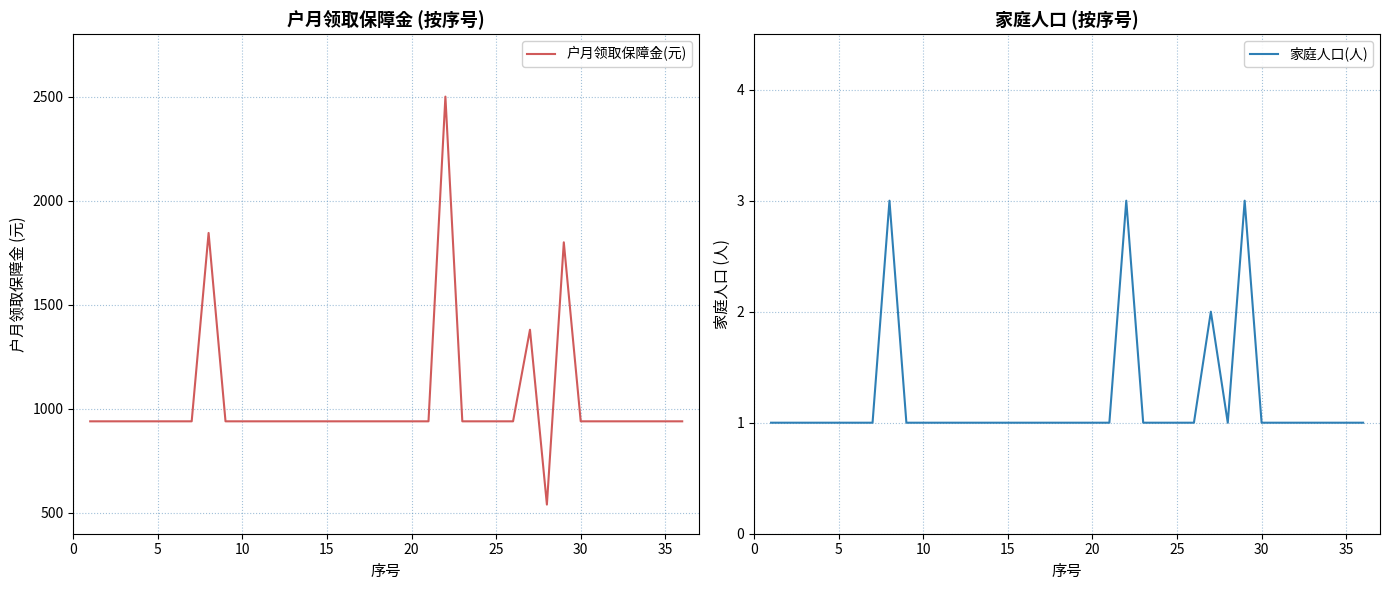

True or false: 家庭人口(人) and 户月领取保障金(元) cross at least once.

False